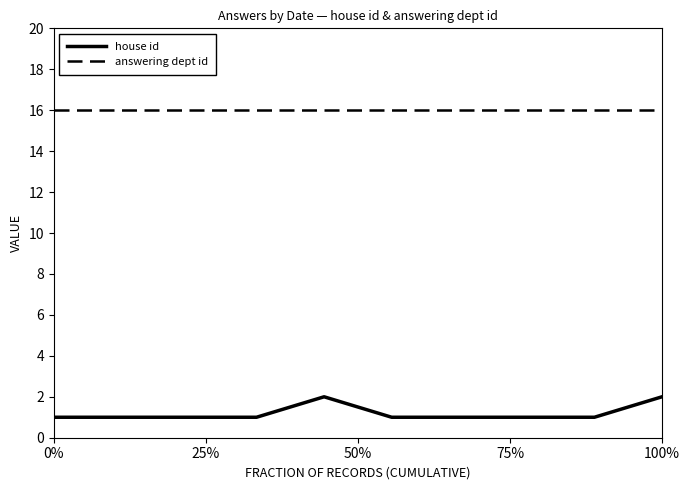

True or false: answering dept id and house id cross at least once.

False